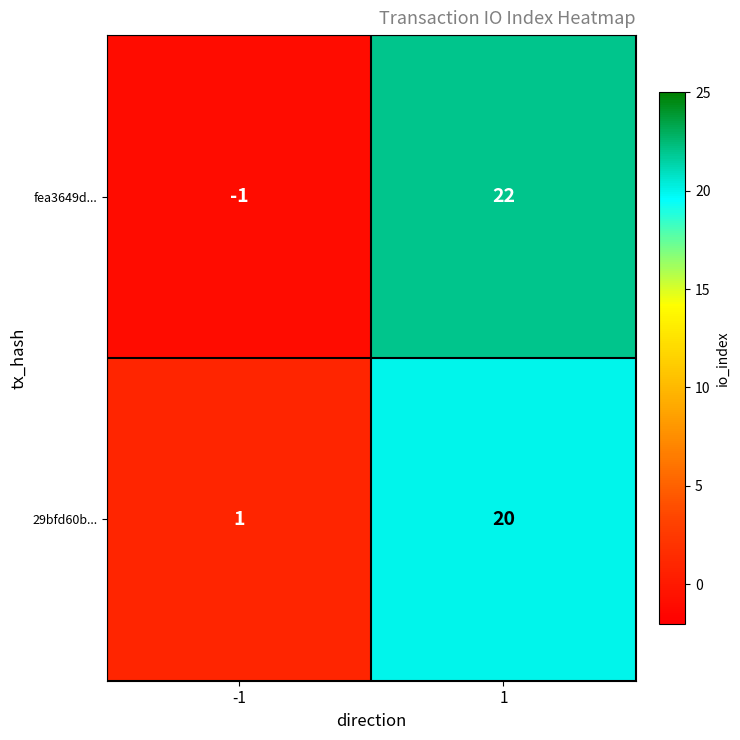

What is the total value across all series at 1?

42